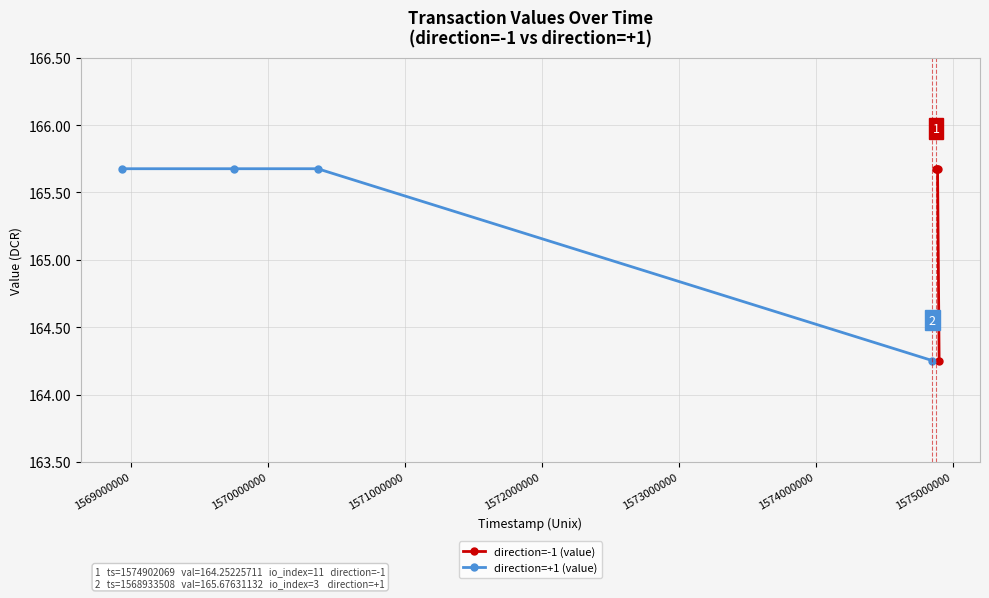

Count the direction=-1 (value) values in the range 165 to 166.

3